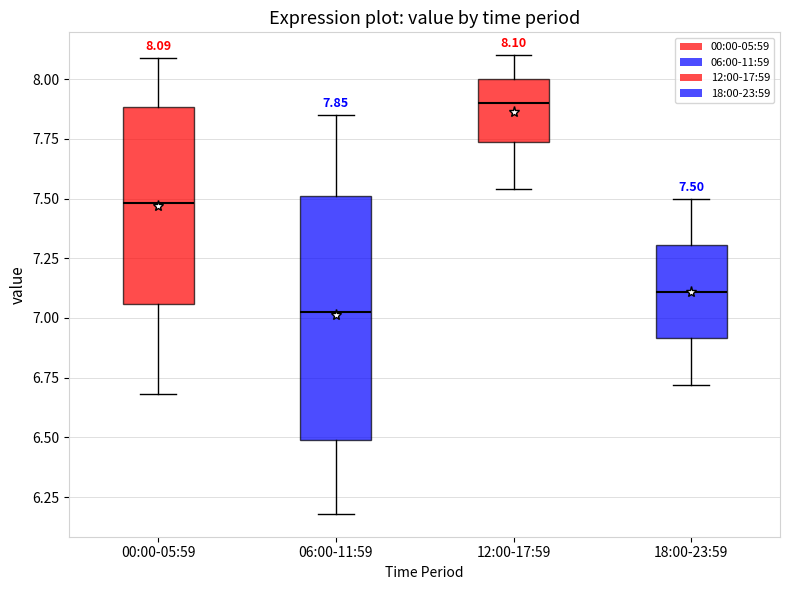

Which box is the tallest, from its lower edge to its upper edge?

06:00-11:59